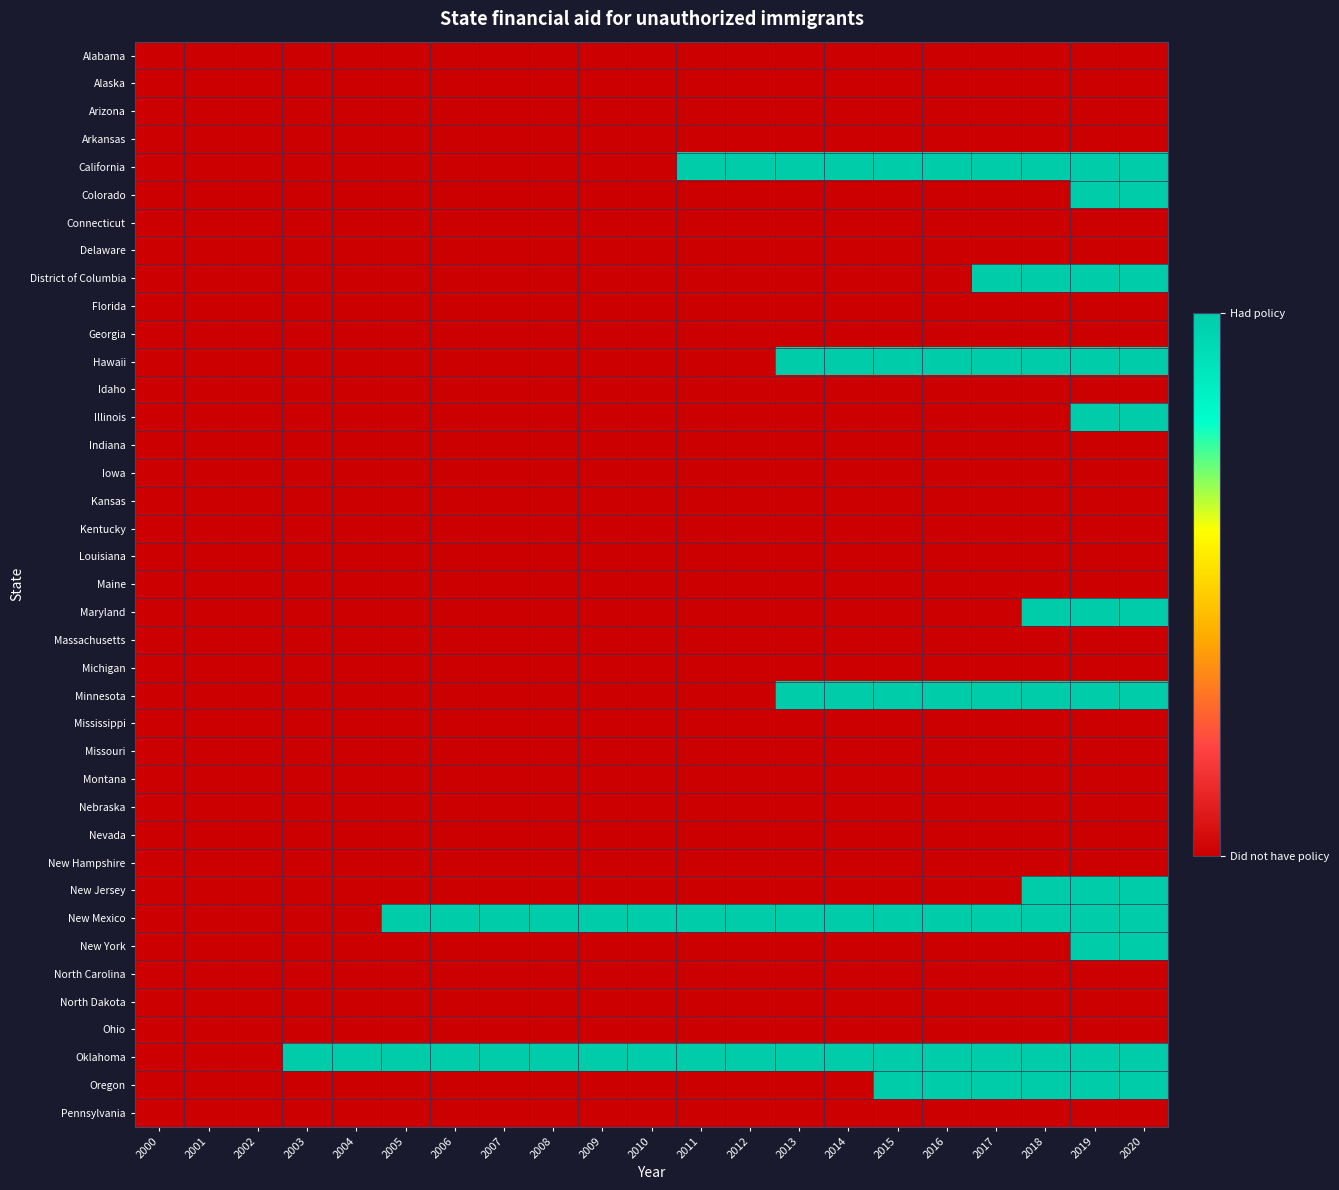

Which series has the widest spread of values?

California